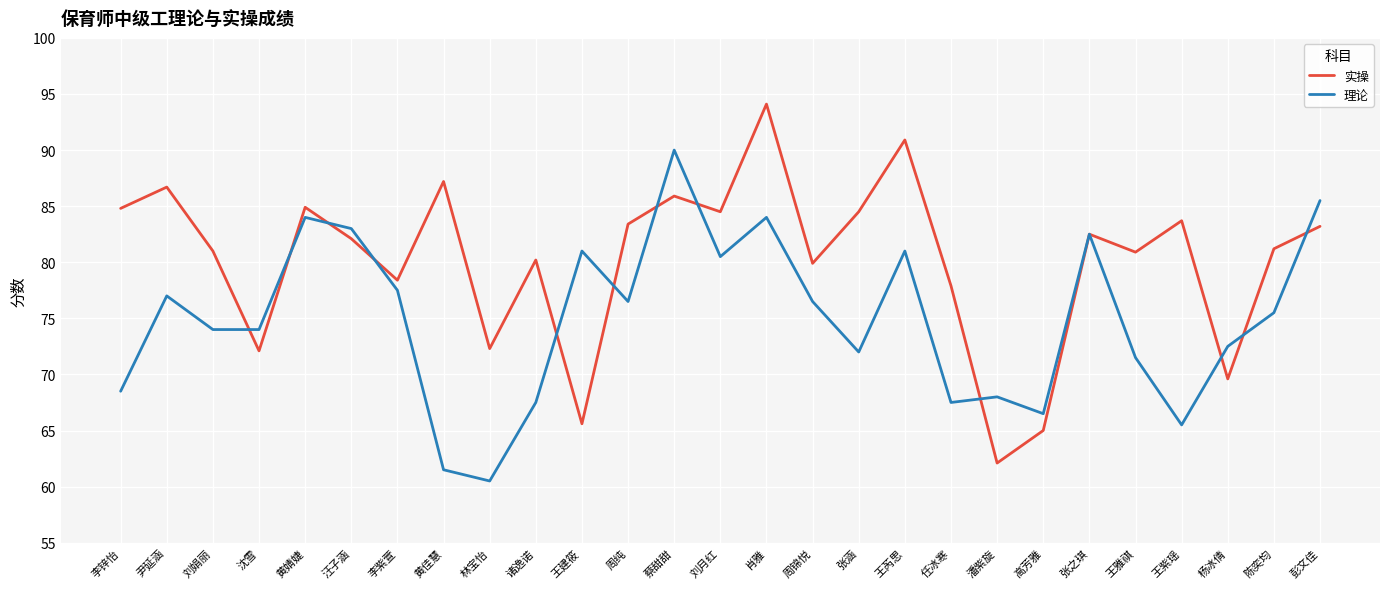

Is it true that 理论 equals 26.2 at 黄婧婕?

False